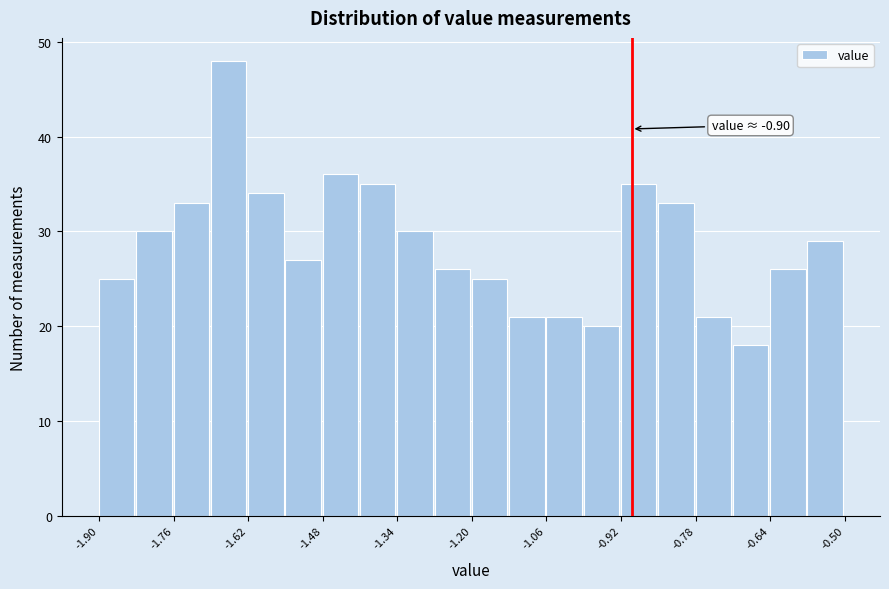

Around what value on the x-axis is the tallest bar? Give the approximate position of its centre, as read against the axis.

-1.66